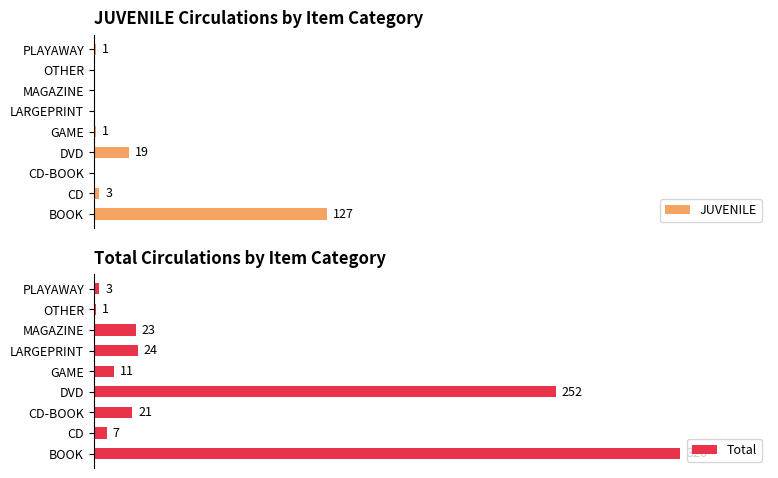

What is the value of the Total bar at the 4th from the left?

252